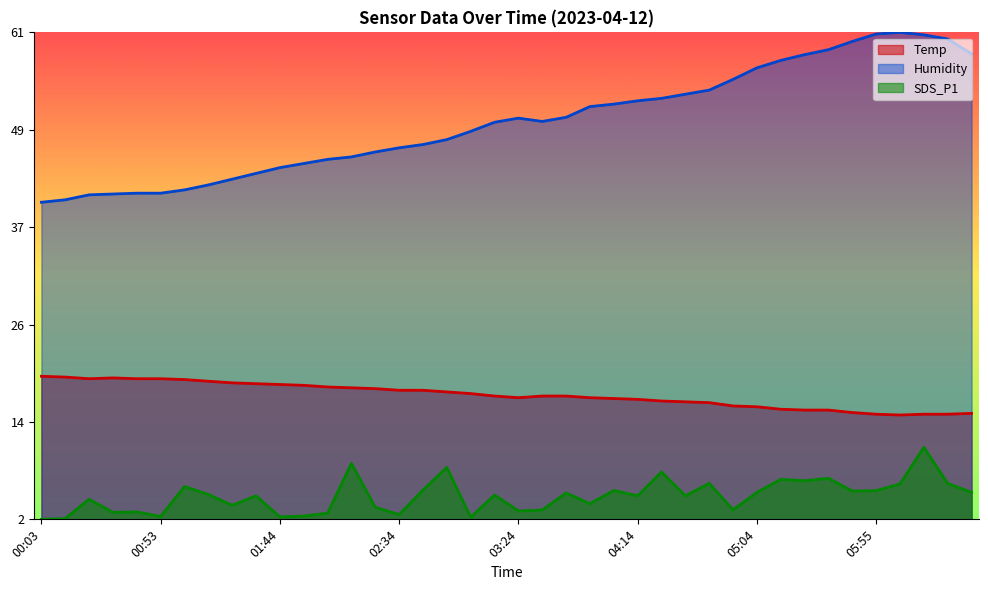

In SDS_P1, how many points are higher than both neighbors (excluding endpoints)?

14